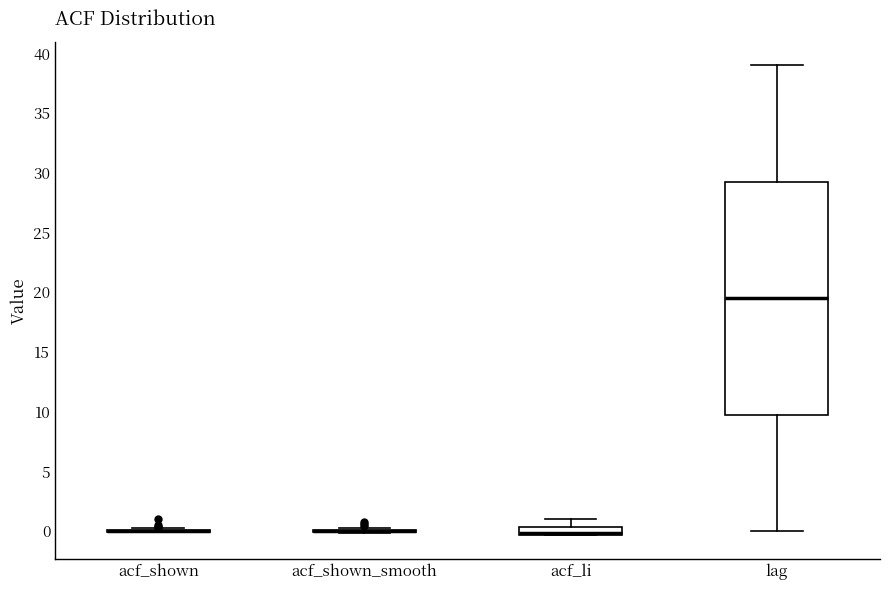

Where is the upper edge of the box for lag on the y-axis? The values are not printed on the chart, so give them approximately, as read against the axis.

29.5